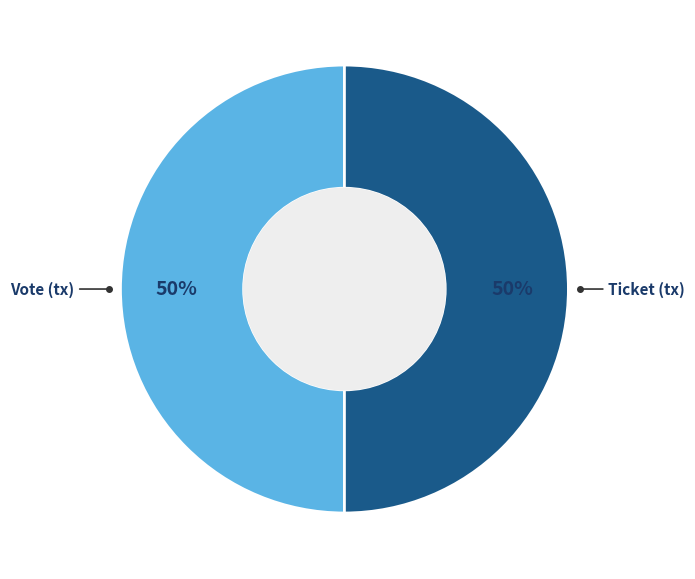

How many slices are in this pie chart?

2